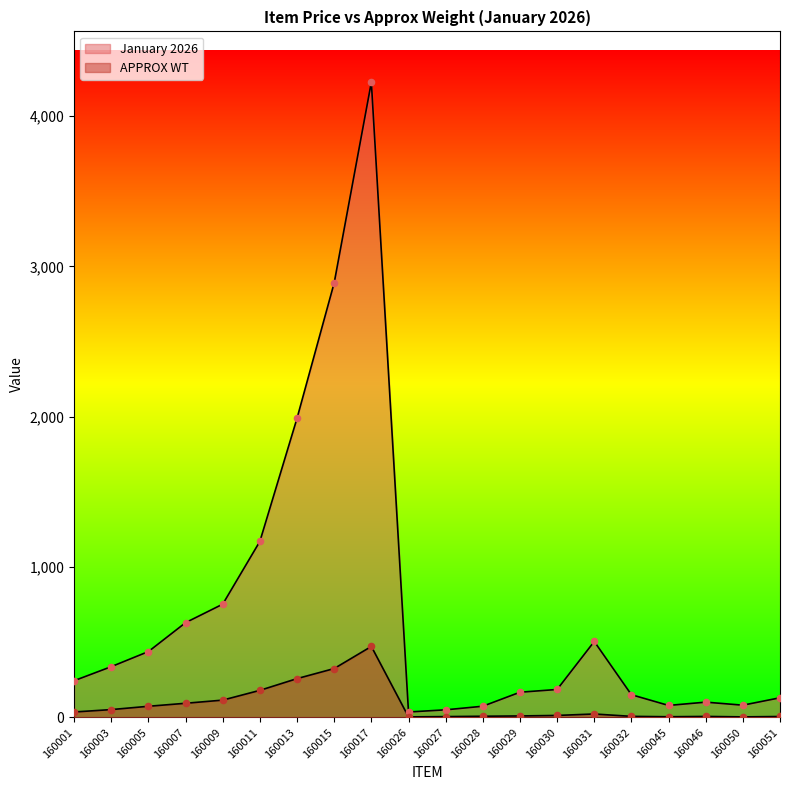

What is the total value across all series at 160001?

280.1